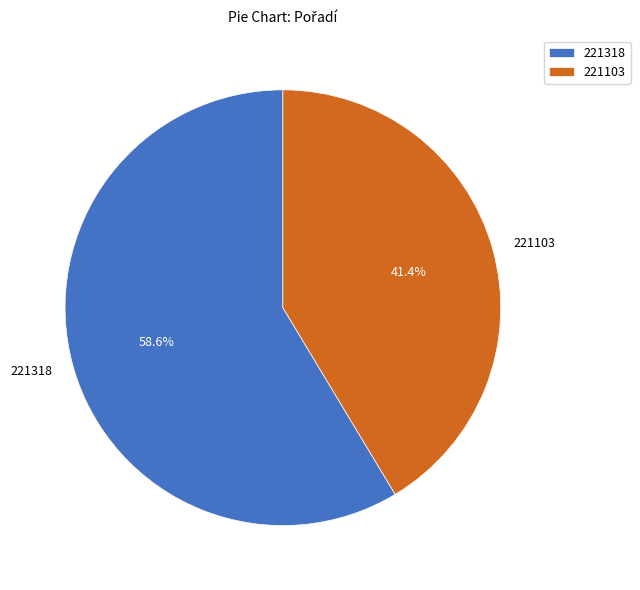

Which has a higher value, 221103 or 221318?

221318